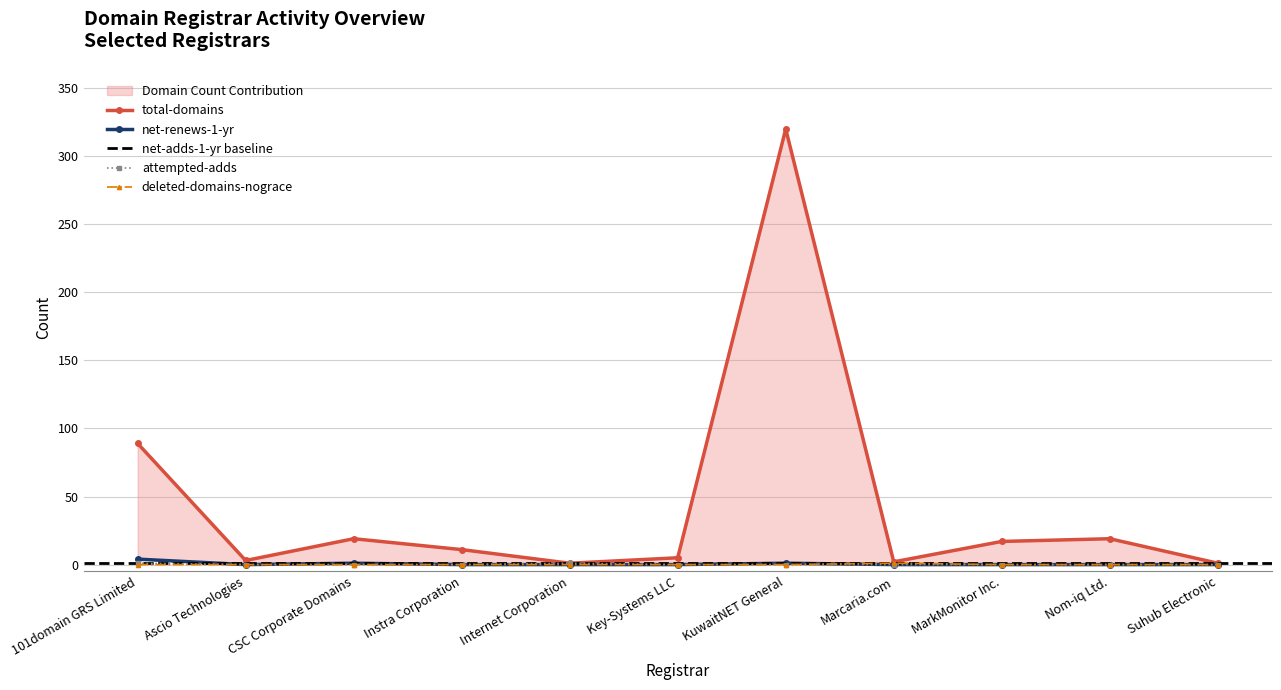

List the labels in order of attempted-adds value, smallest first.

Ascio Technologies, CSC Corporate Domains, Instra Corporation, Key-Systems LLC, KuwaitNET General, Marcaria.com, MarkMonitor Inc., Nom-iq Ltd., Suhub Electronic, 101domain GRS Limited, Internet Corporation